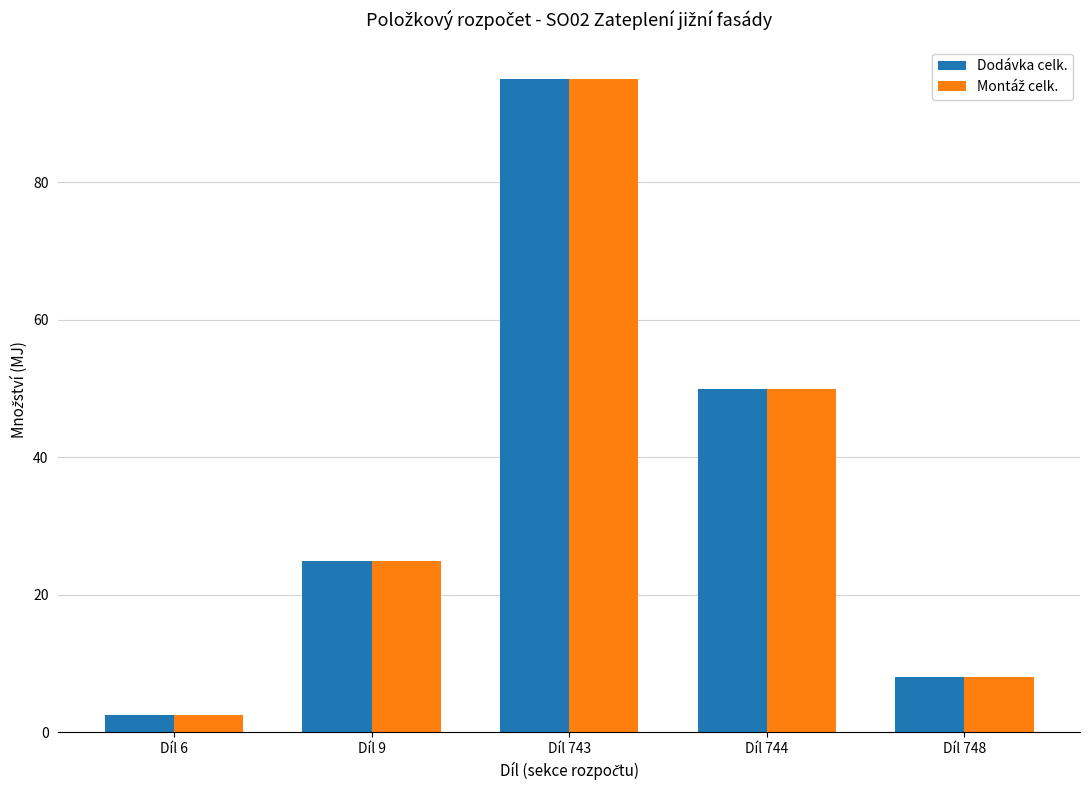

At which label is Dodávka celk. closest to 48?

Díl 744